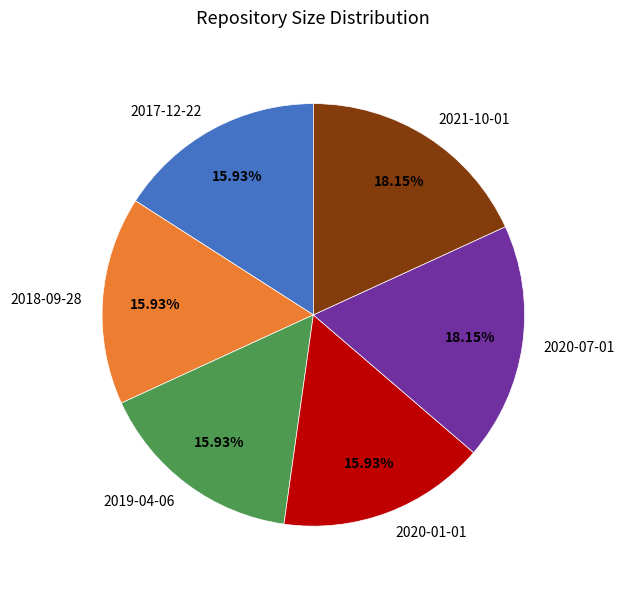

What is the ratio of the value at 2019-04-06 to the value at 2020-07-01?

0.9